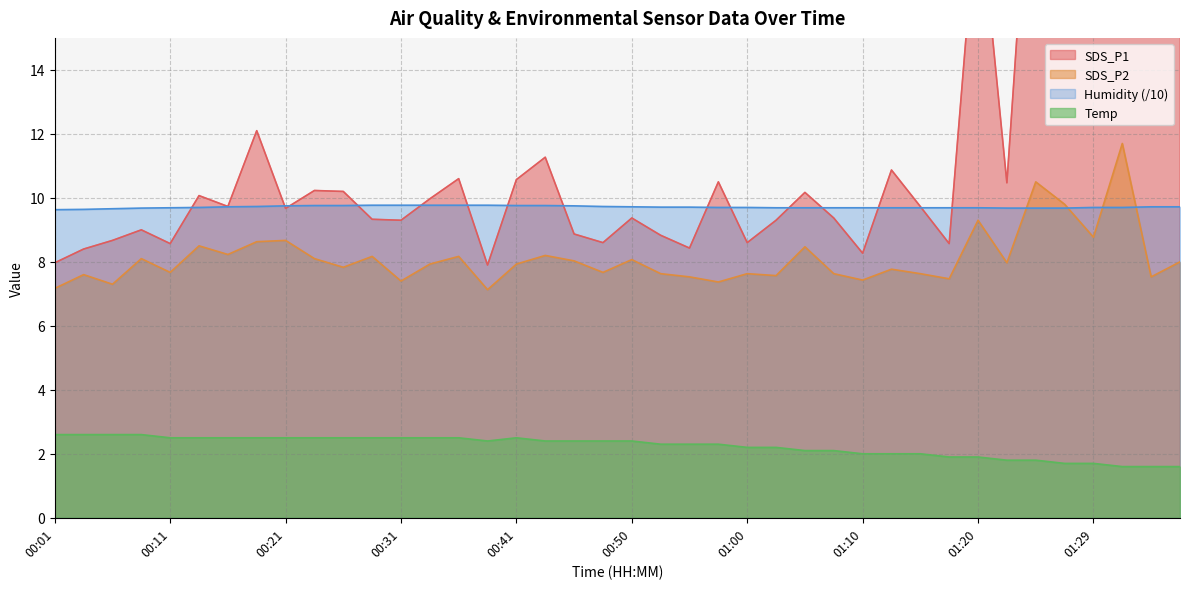

Where does the Temp series first go above 2?

00:01